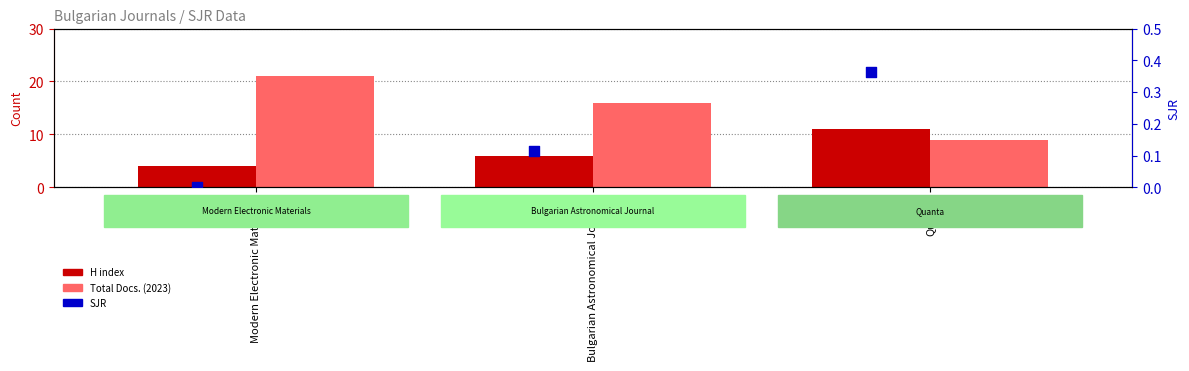

Which series has the largest Y range (max minus min)?

Total Docs. (2023)